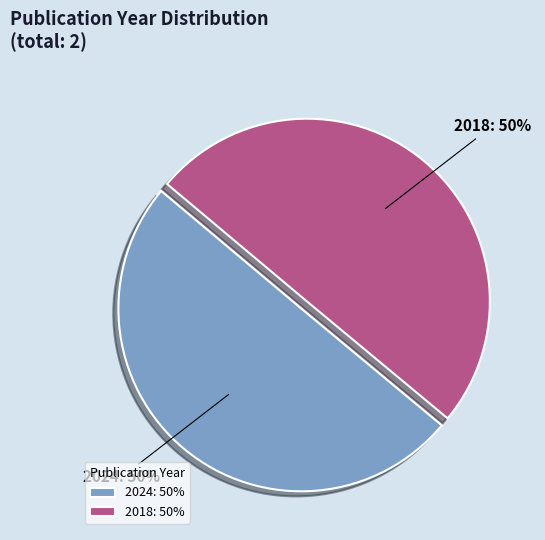

The 2024 slice represents 50% of the pie. True or false?

True